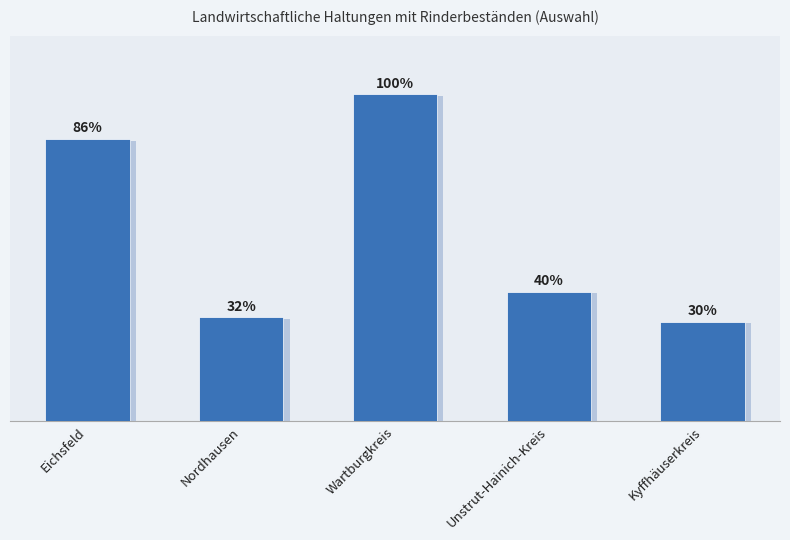

Is it true that the value at Eichsfeld is 86.3?

True